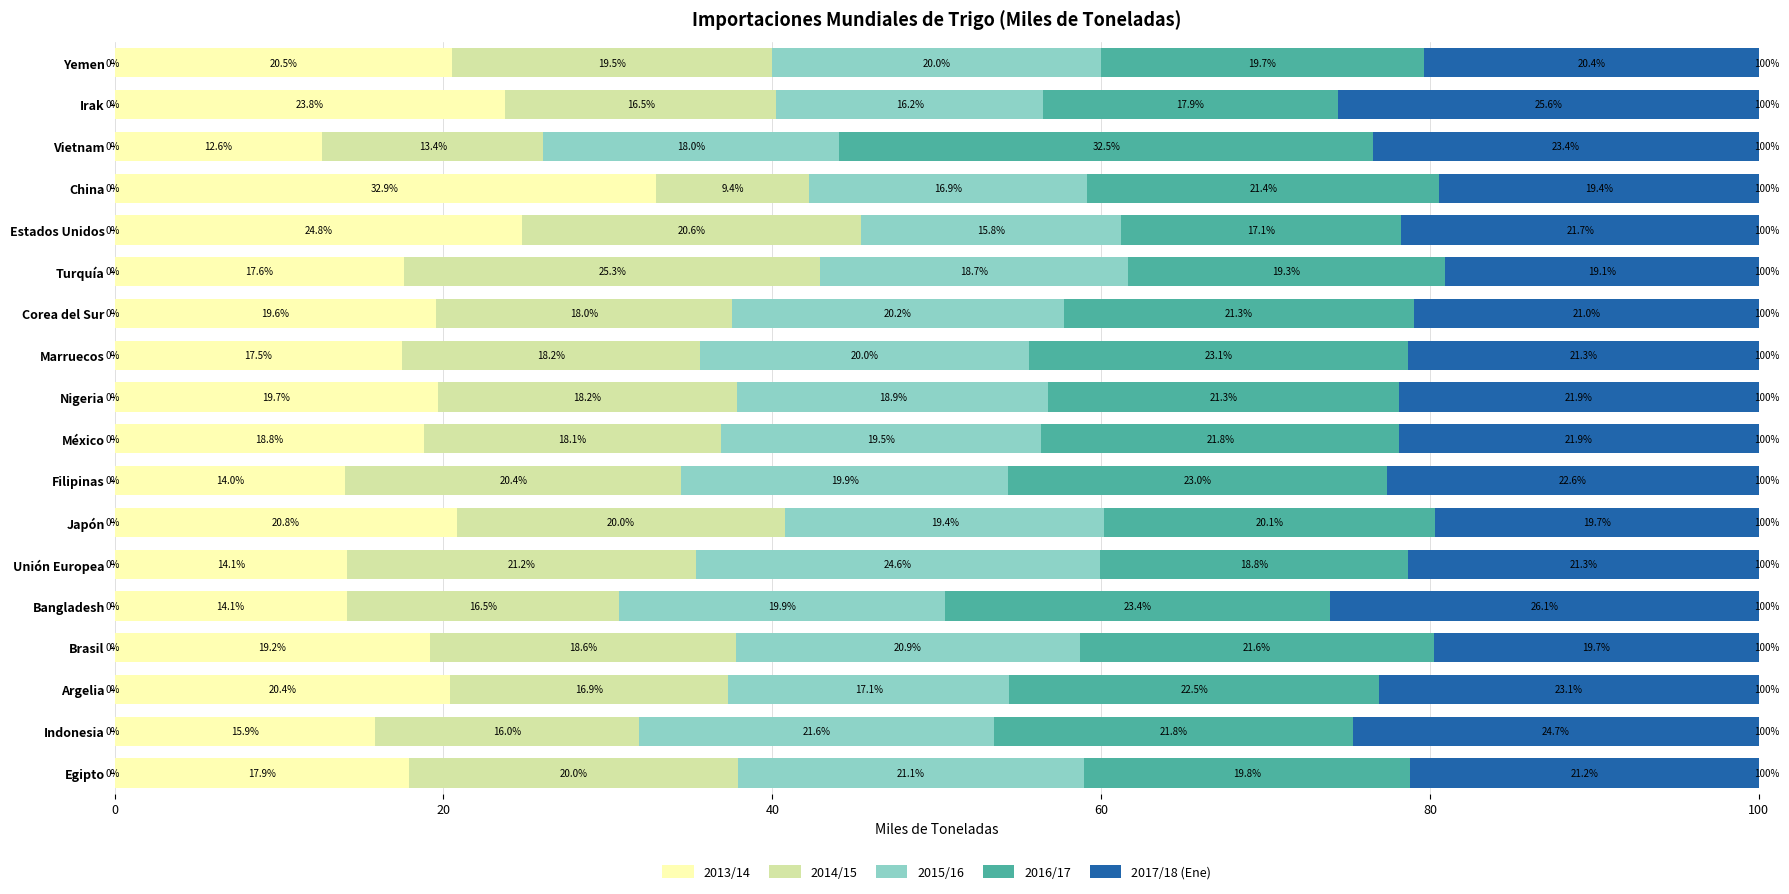

At which label does 2013/14 reach its minimum?

Vietnam